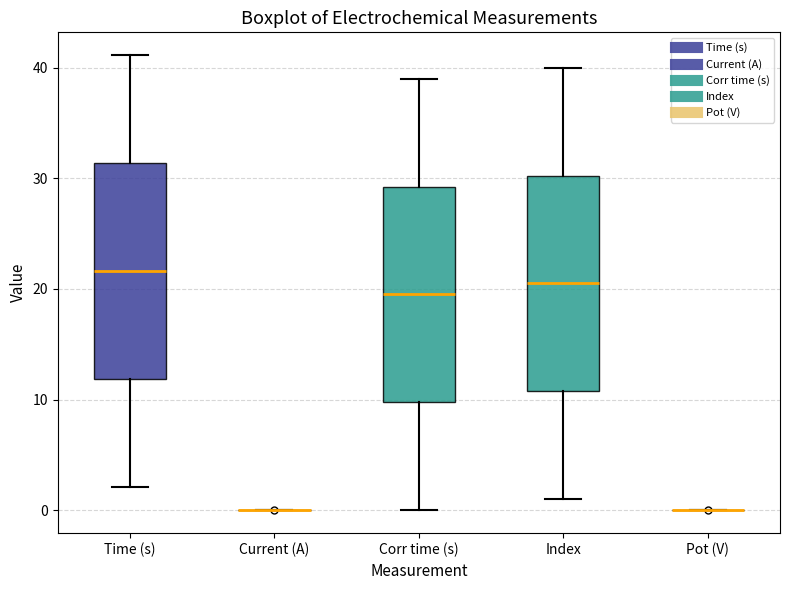

Where does the median line of the box for Index sit on the y-axis? The values are not printed on the chart, so give them approximately, as read against the axis.

21